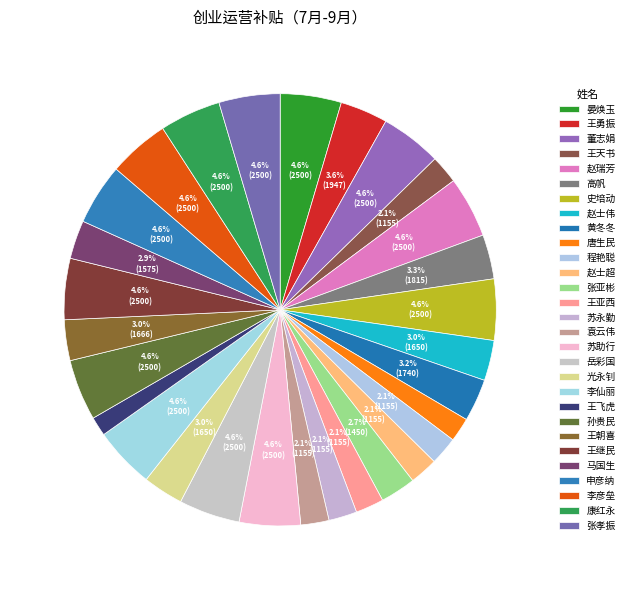

To the nearest percent, what percentage of the pie is 晏焕玉?

5%